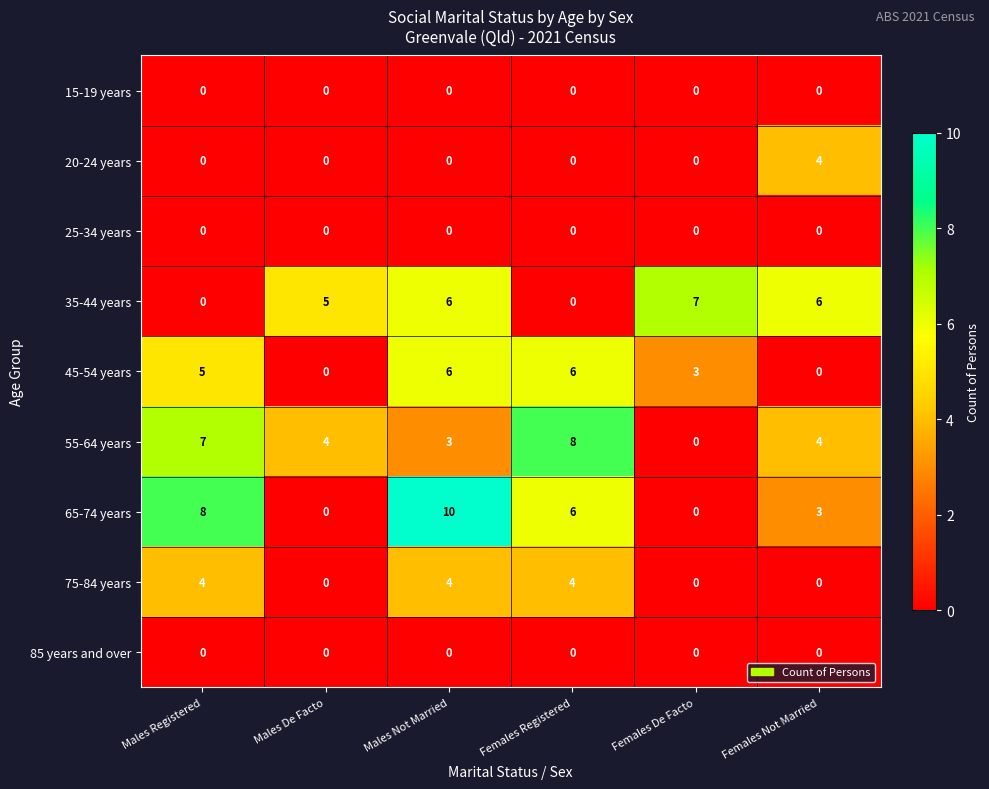

True or false: 20-24 years has a value of 0 at Males Not Married.

True